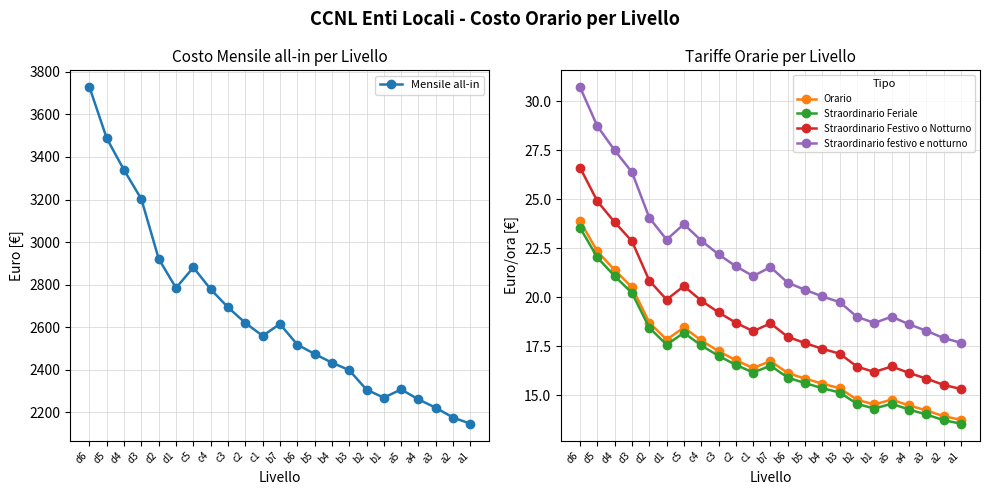

Reading right to left, list all the values displayed in this chart.

Mensile all-in: a1=2146.1	a2=2174.9	a3=2221.0	a4=2260.4	a5=2307.2	b1=2268.4	b2=2306.2	b3=2398.0	b4=2433.1	b5=2474.2	b6=2518.2	b7=2614.8	c1=2559.0	c2=2620.0	c3=2693.0	c4=2778.2	c5=2880.9	d1=2784.3	d2=2920.7	d3=3201.5	d4=3338.2	d5=3487.3	d6=3728.2
Orario: a1=13.8	a2=13.9	a3=14.2	a4=14.5	a5=14.8	b1=14.5	b2=14.8	b3=15.4	b4=15.6	b5=15.9	b6=16.1	b7=16.8	c1=16.4	c2=16.8	c3=17.3	c4=17.8	c5=18.5	d1=17.9	d2=18.7	d3=20.5	d4=21.4	d5=22.4	d6=23.9
Straordinario Feriale: a1=13.6	a2=13.7	a3=14.0	a4=14.3	a5=14.6	b1=14.3	b2=14.6	b3=15.2	b4=15.4	b5=15.6	b6=15.9	b7=16.5	c1=16.2	c2=16.6	c3=17.0	c4=17.6	c5=18.2	d1=17.6	d2=18.5	d3=20.2	d4=21.1	d5=22.0	d6=23.6
Straordinario Festivo o Notturno: a1=15.3	a2=15.5	a3=15.9	a4=16.1	a5=16.5	b1=16.2	b2=16.5	b3=17.1	b4=17.4	b5=17.7	b6=18.0	b7=18.7	c1=18.3	c2=18.7	c3=19.2	c4=19.8	c5=20.6	d1=19.9	d2=20.9	d3=22.9	d4=23.8	d5=24.9	d6=26.6
Straordinario festivo e notturno: a1=17.7	a2=17.9	a3=18.3	a4=18.6	a5=19.0	b1=18.7	b2=19.0	b3=19.8	b4=20.1	b5=20.4	b6=20.8	b7=21.6	c1=21.1	c2=21.6	c3=22.2	c4=22.9	c5=23.7	d1=22.9	d2=24.1	d3=26.4	d4=27.5	d5=28.7	d6=30.7